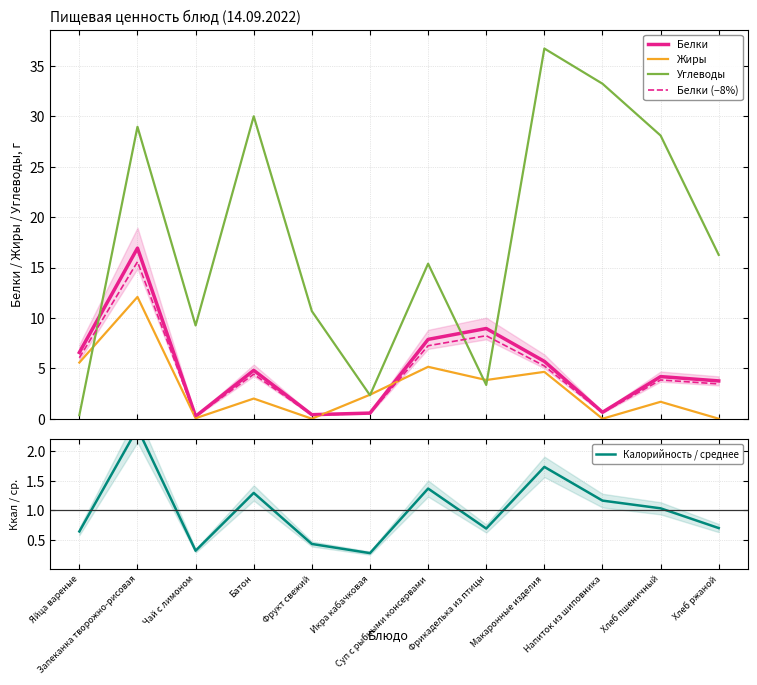

Which series has the largest total across all categories?

Углеводы